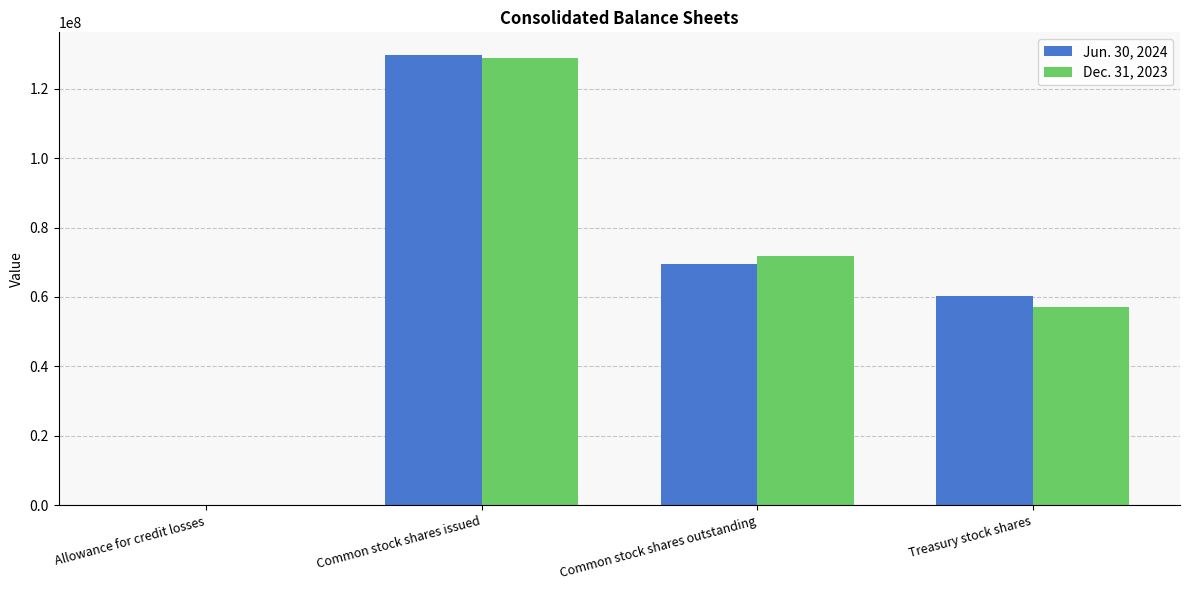

The Jun. 30, 2024 series shows 69408935 at Common stock shares outstanding. True or false?

True